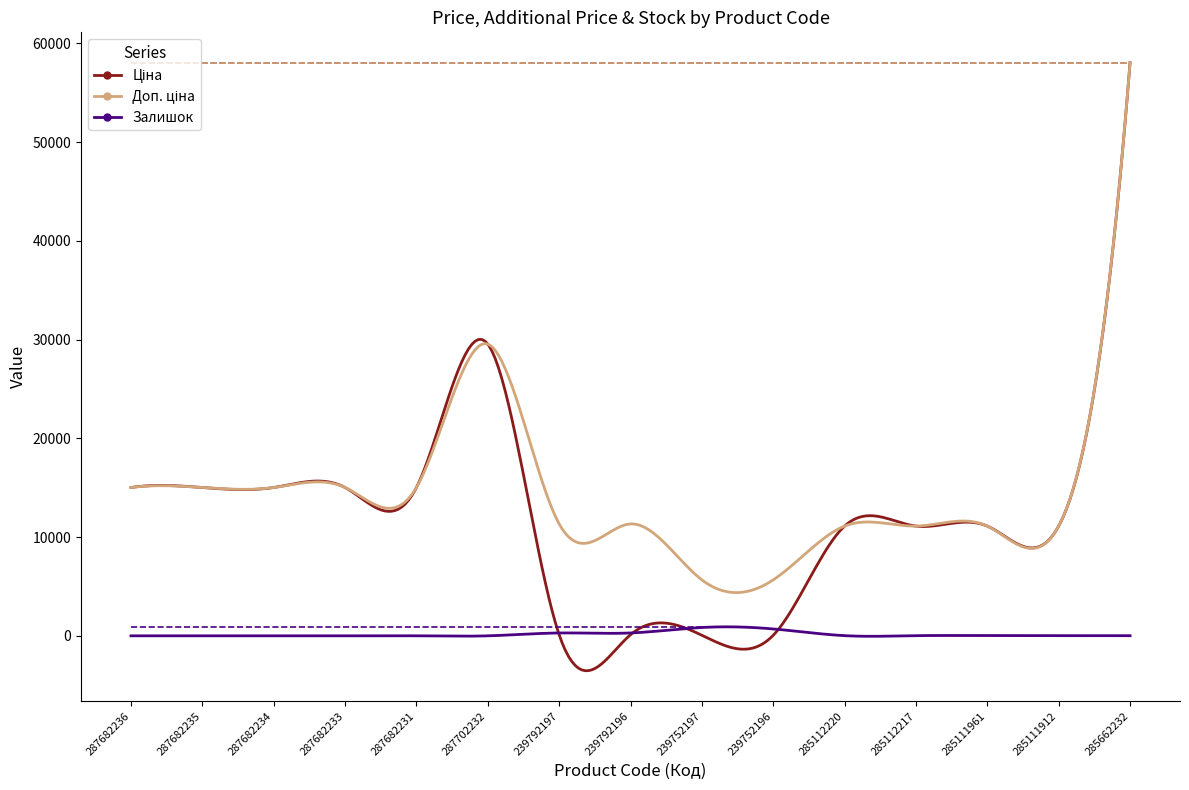

What is the greatest value displayed?

58037.0